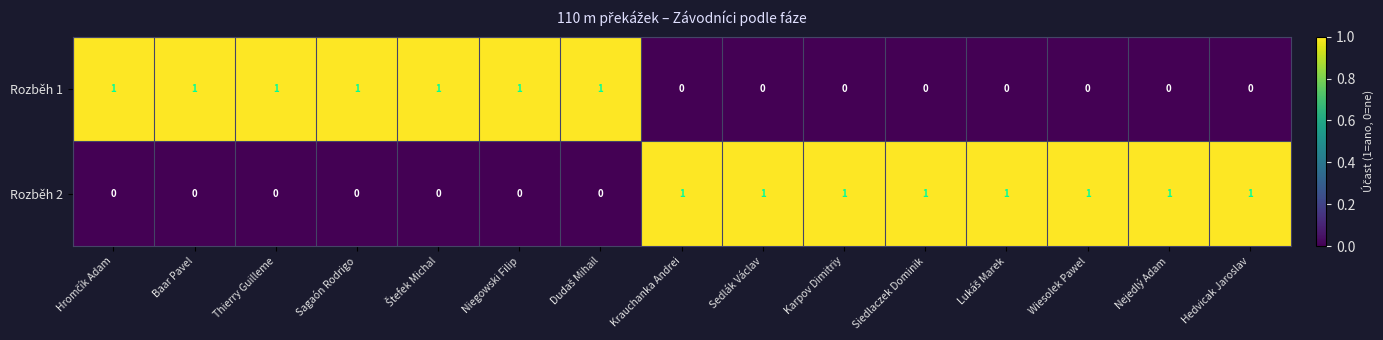

How many categories are shown in the chart?

15